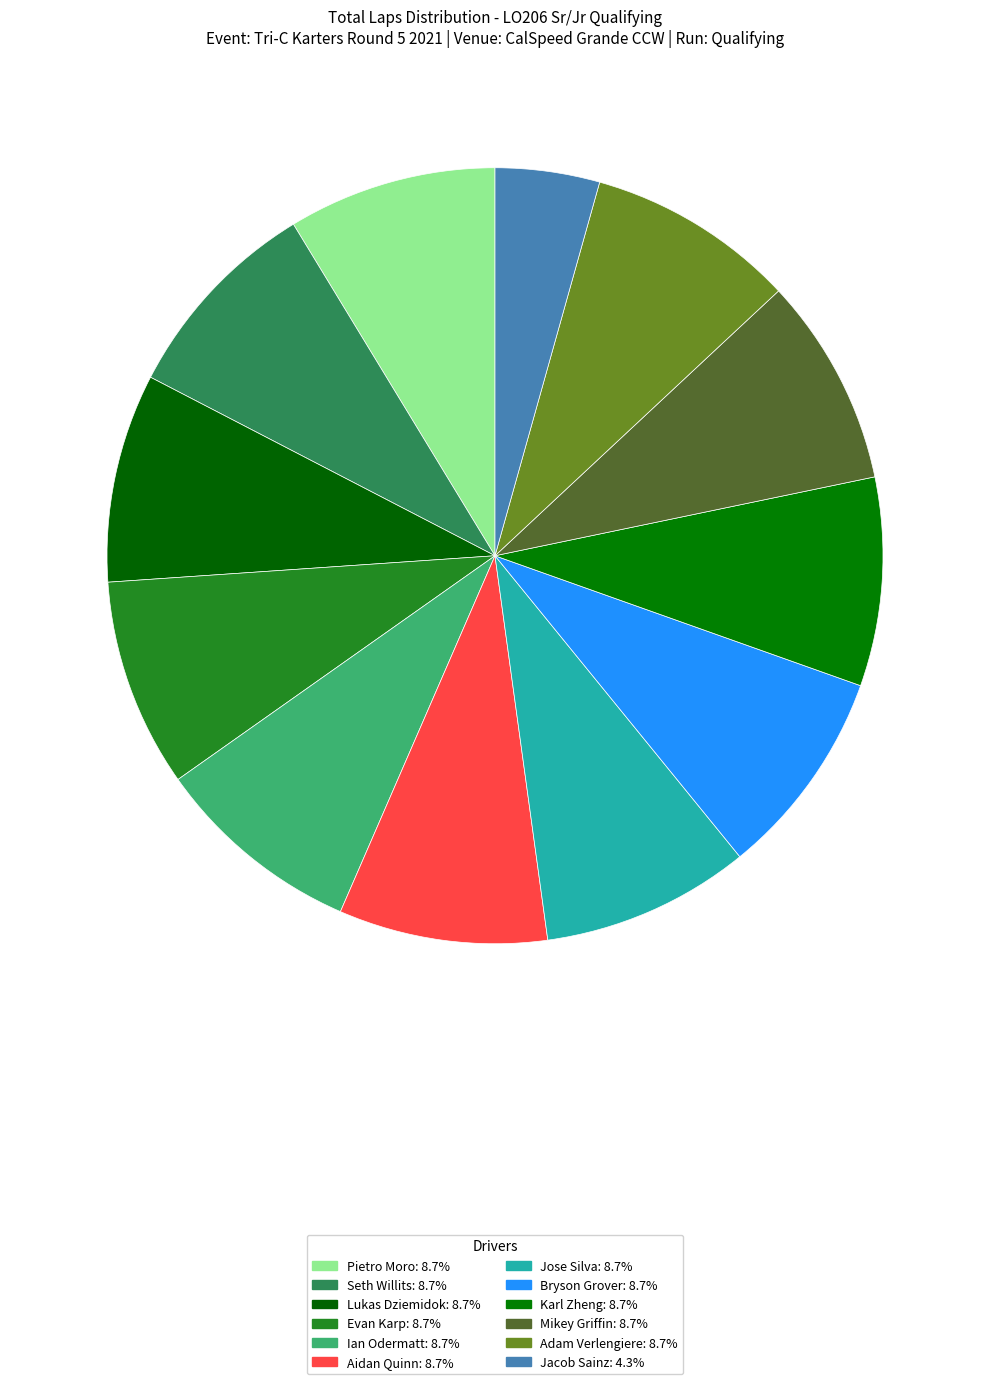

How many slices are in this pie chart?

12